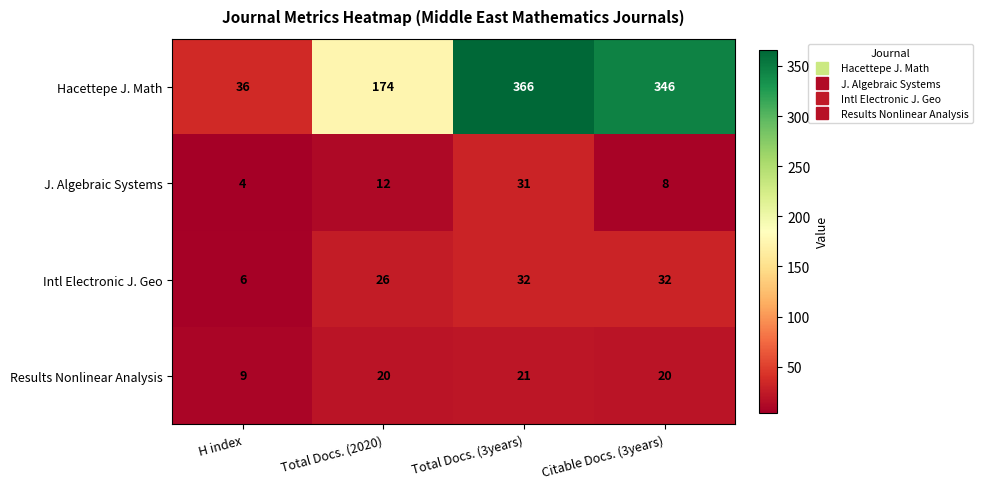

Is it true that Results Nonlinear Analysis equals 9 at H index?

True